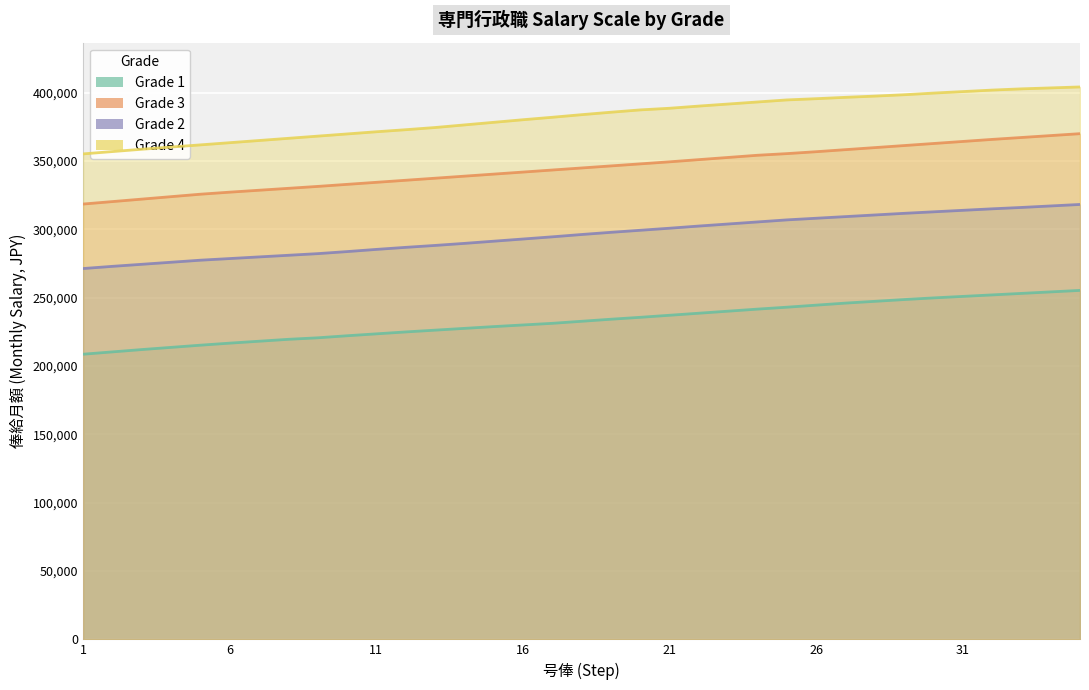

Which series has the widest spread of values?

Grade 3